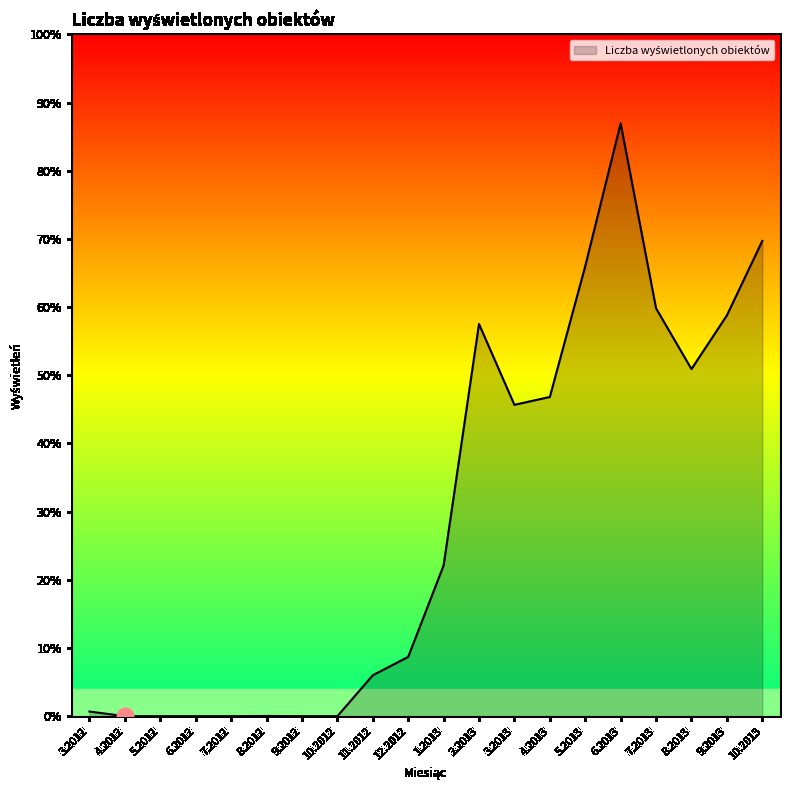

What is the label of the 18th point from the left?

8.2013